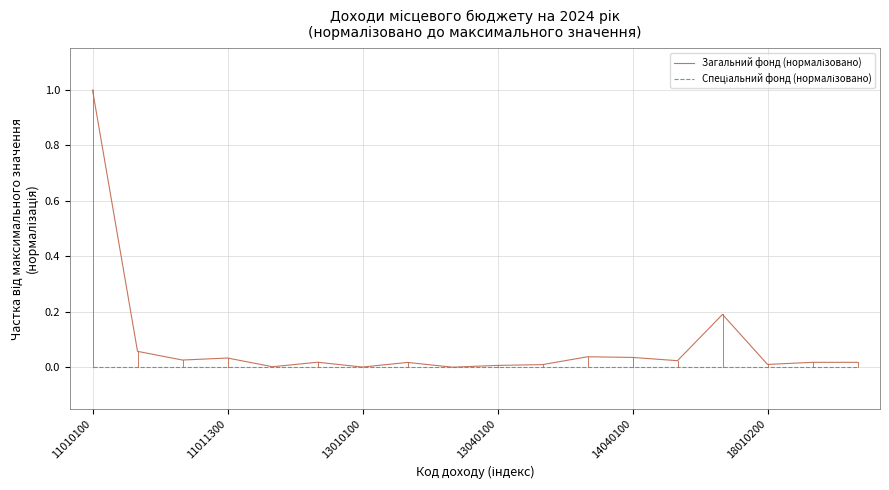

What is the maximum value shown in the chart?

1.0